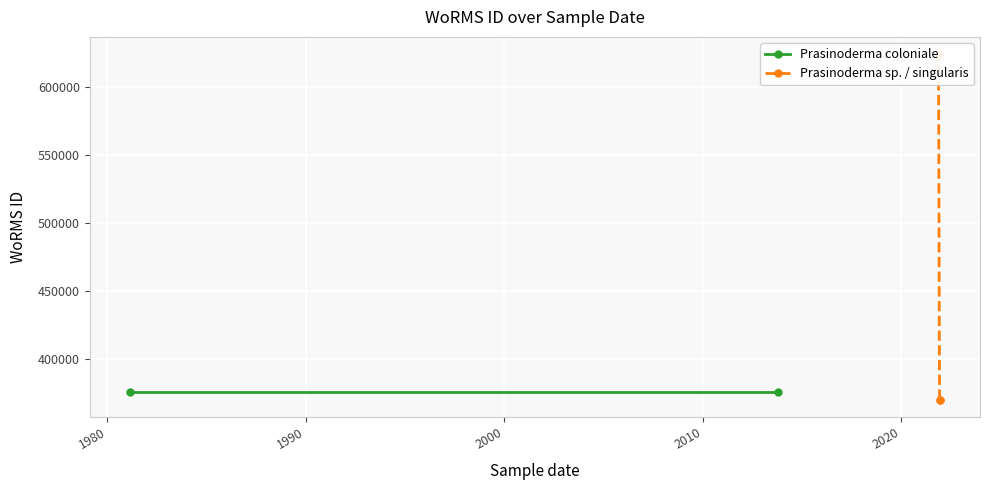

Is this an area chart (filled region under the line)?

No